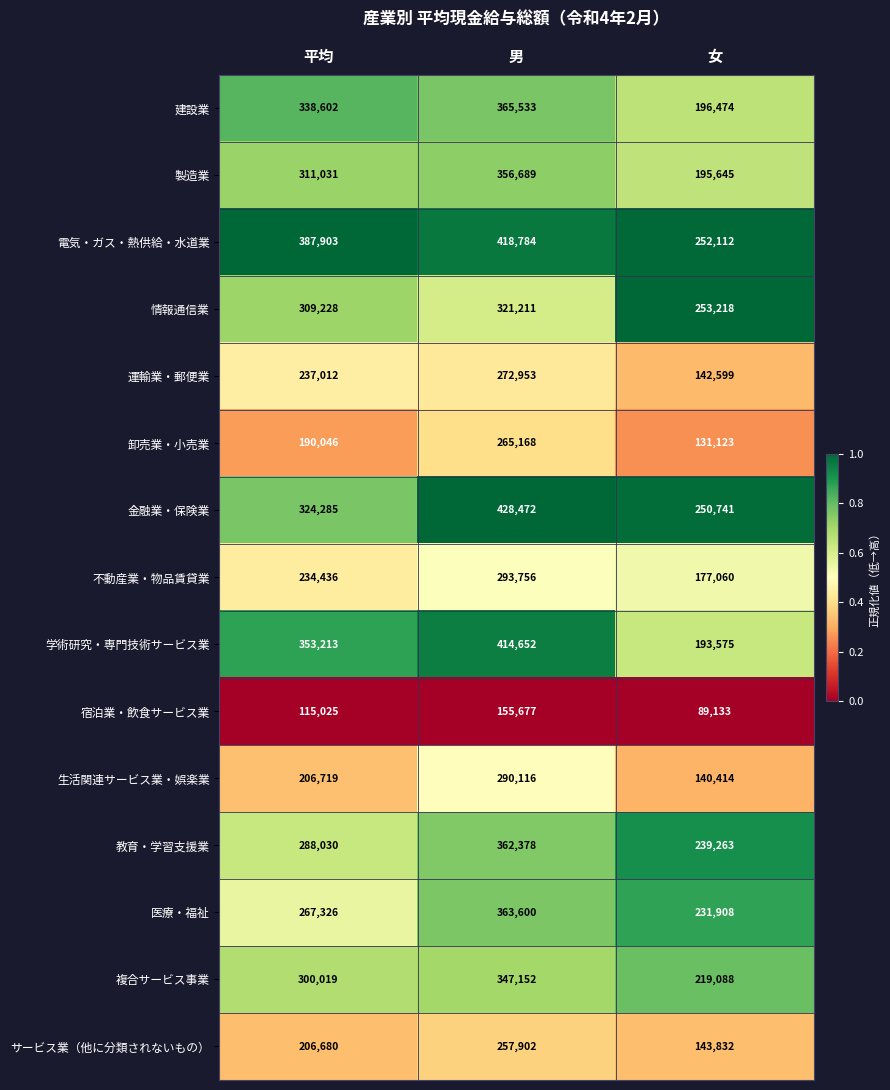

What is the difference between the highest and lowest values at 平均?

272878